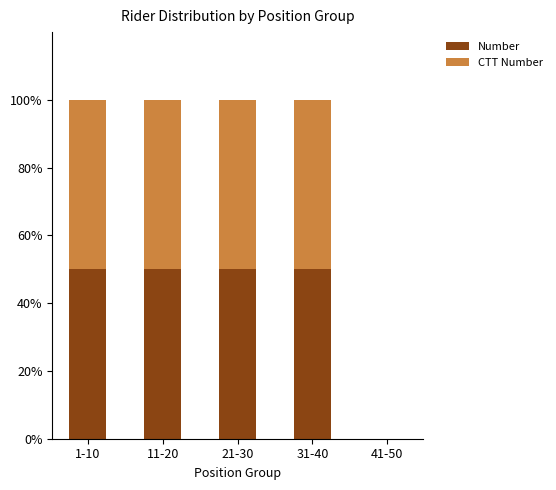

What is the total value across all series at 11-20?

100